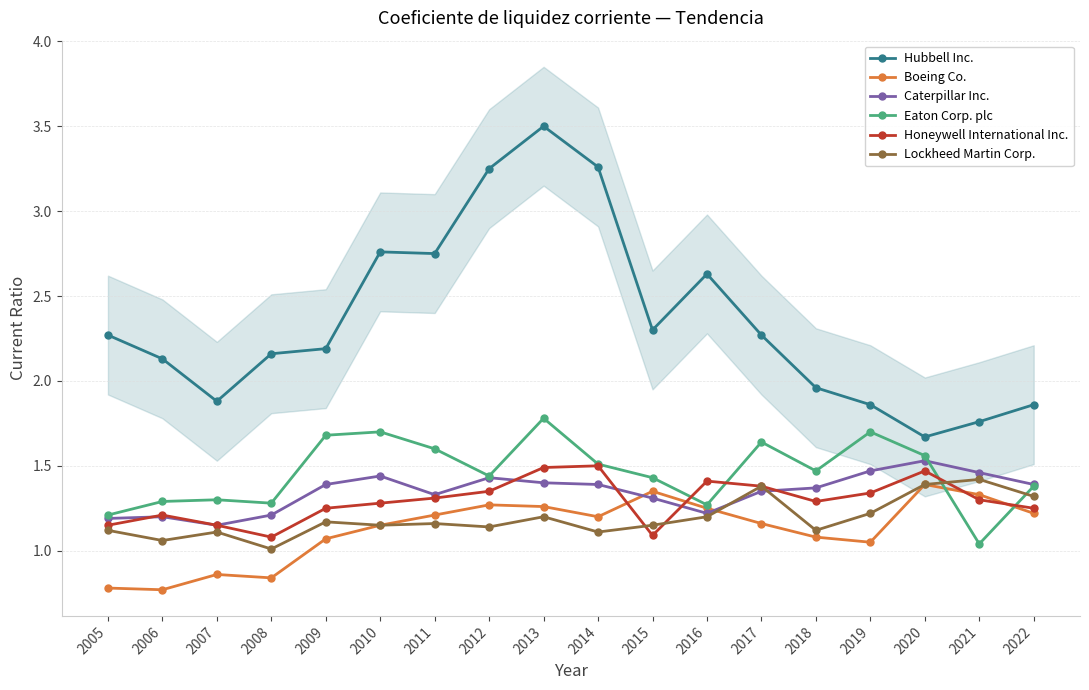

How many distinct data groups are displayed?

6